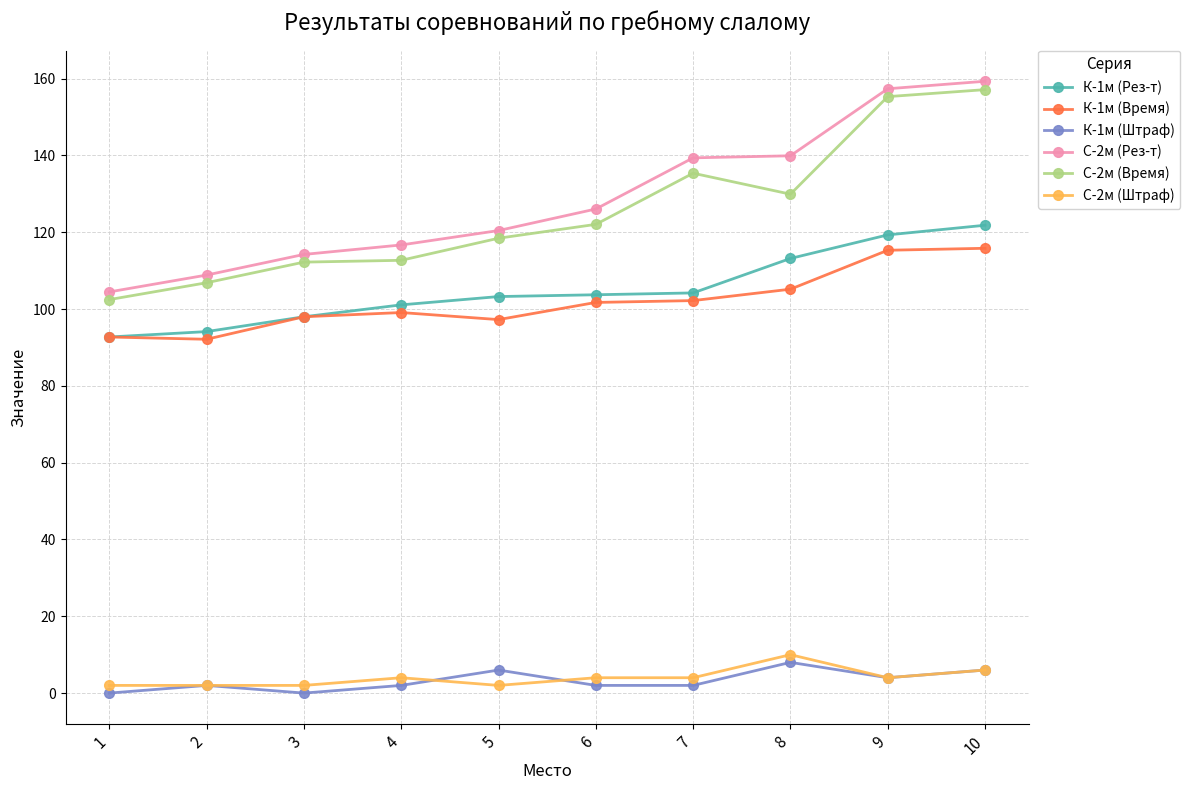

True or false: К-1м (Время) has a value of 137.0 at 3.

False